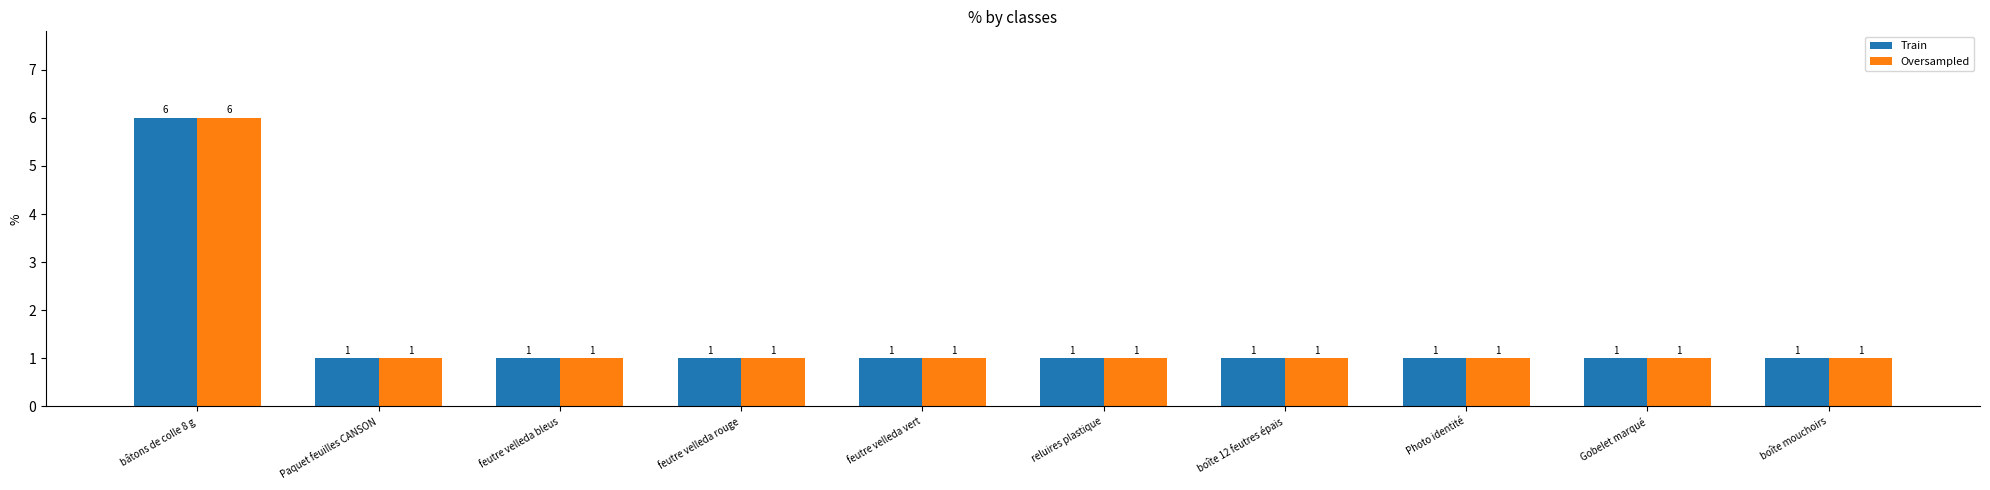

How many categories are shown in the chart?

10